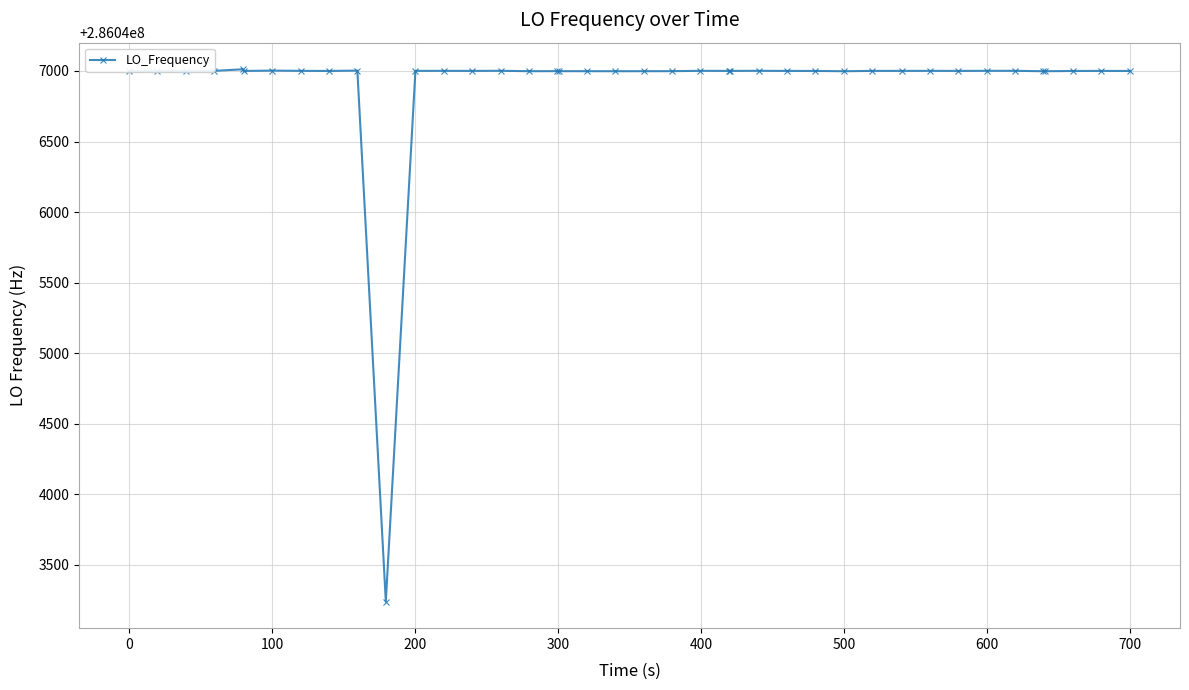

How many lines are shown in the chart?

1